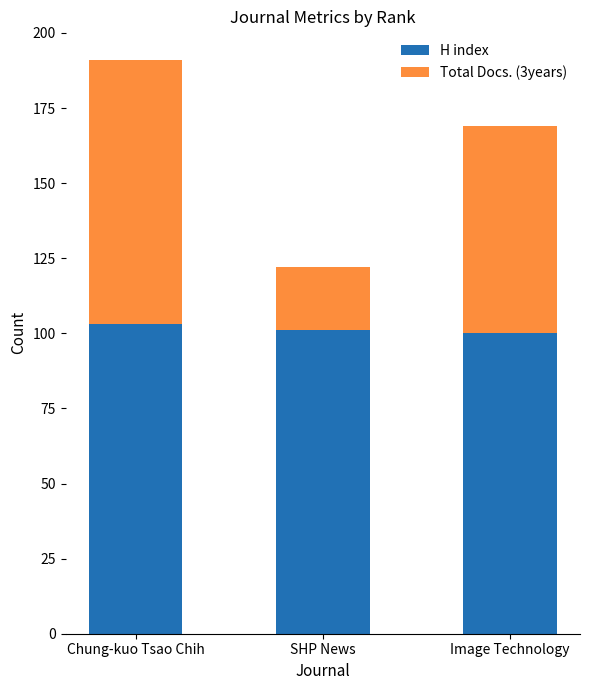

What is the highest value of the H index series?

103